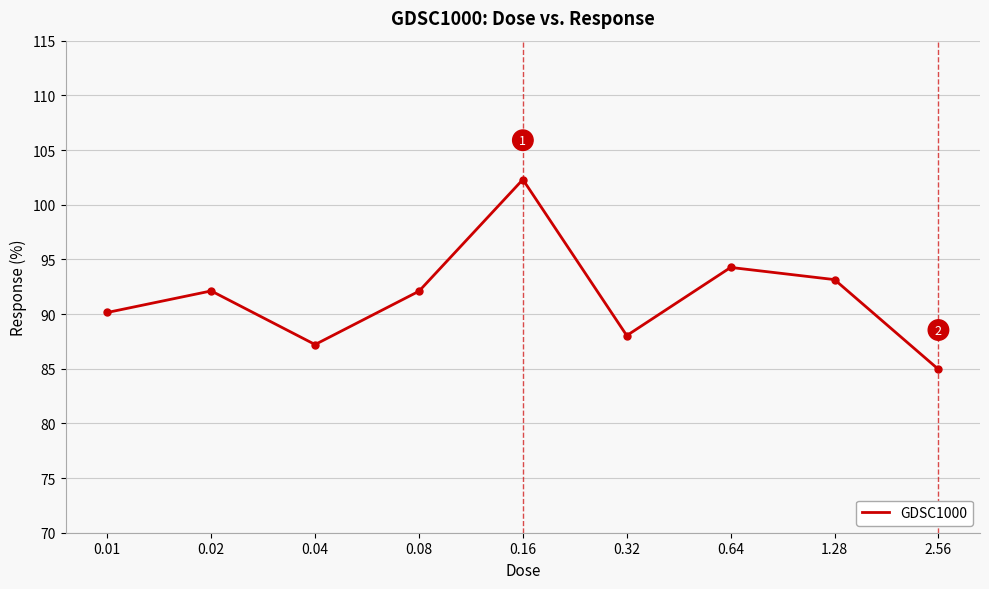

At which category does the data reach its first local valley?

0.04